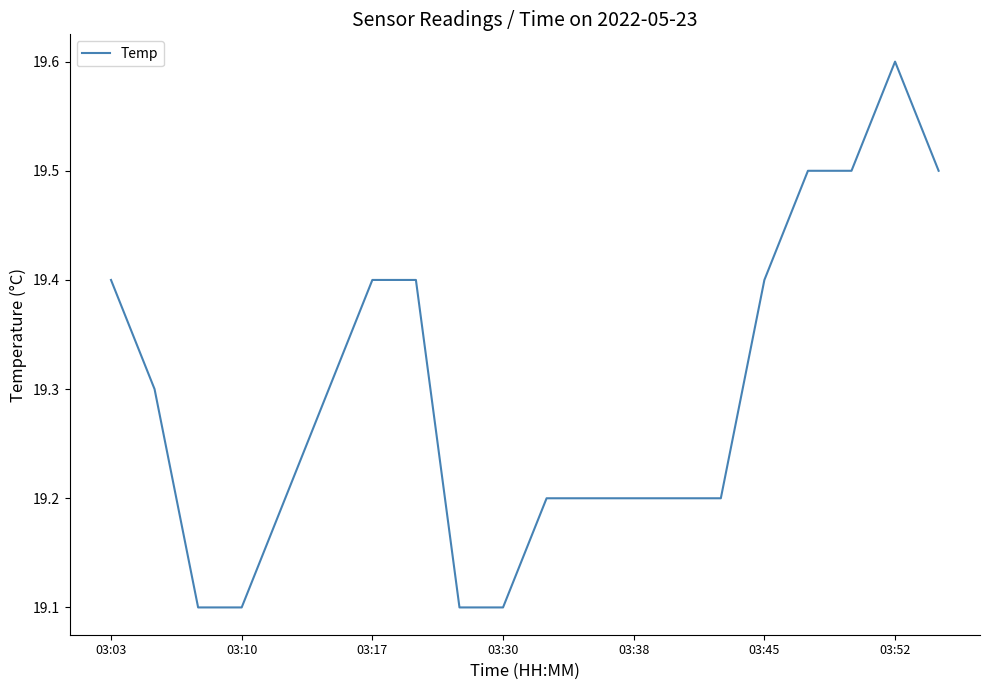

What is the smallest value displayed?

19.1